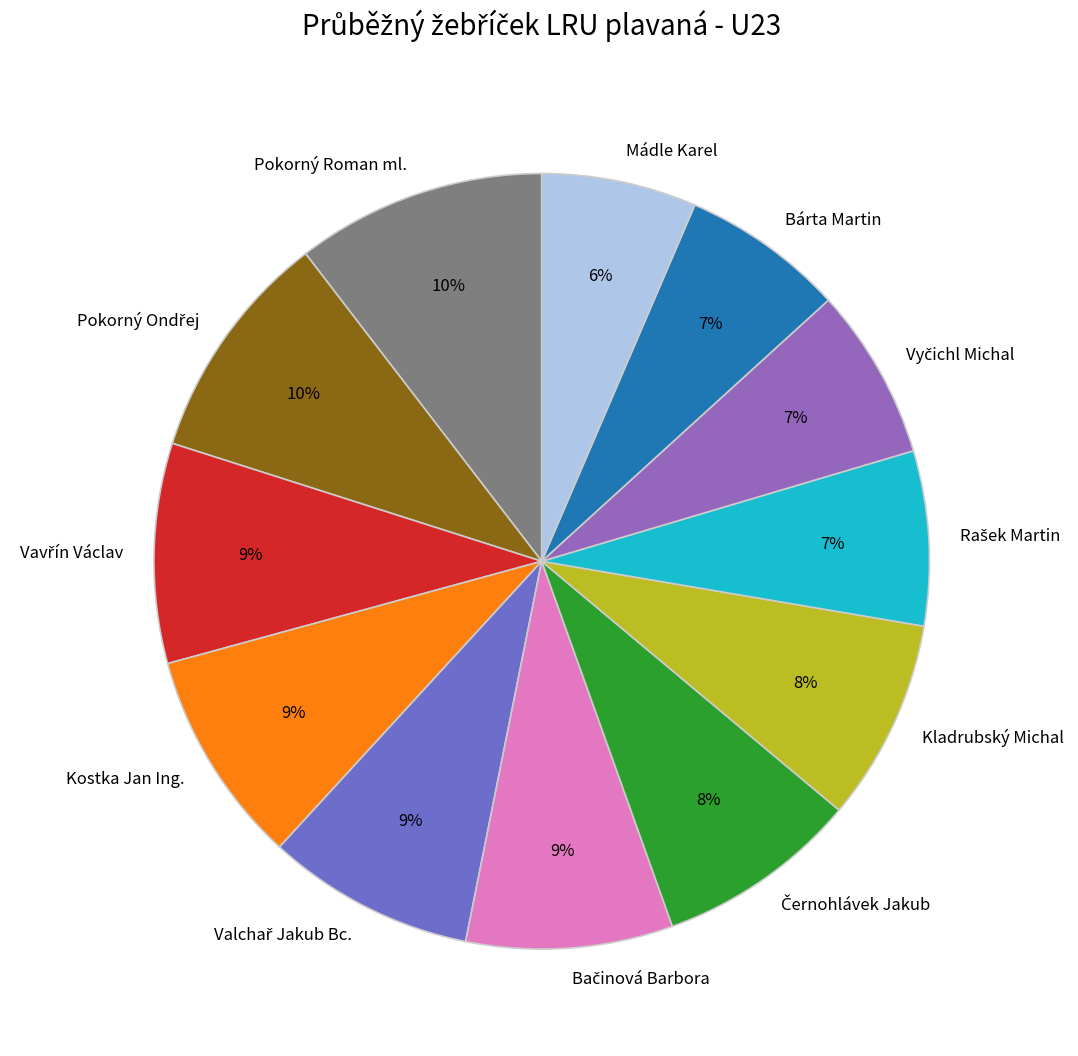

To the nearest percent, what percentage of the pie is Kostka Jan Ing.?

9%